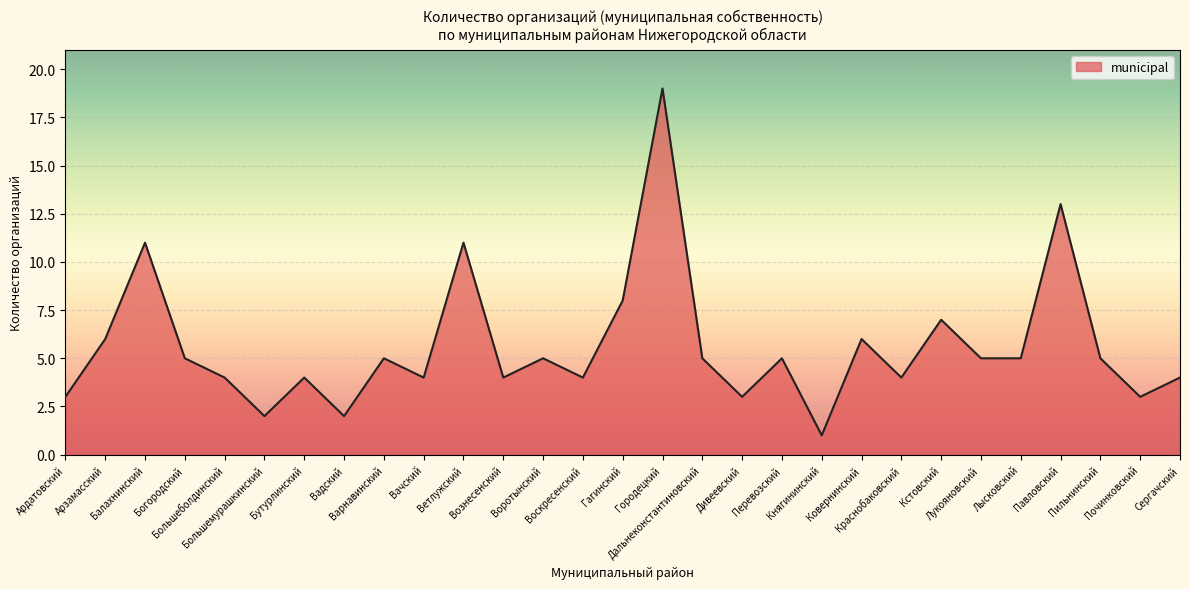

Reading right to left, list all the values displayed in this chart.

4	3	5	13	5	5	7	4	6	1	5	3	5	19	8	4	5	4	11	4	5	2	4	2	4	5	11	6	3